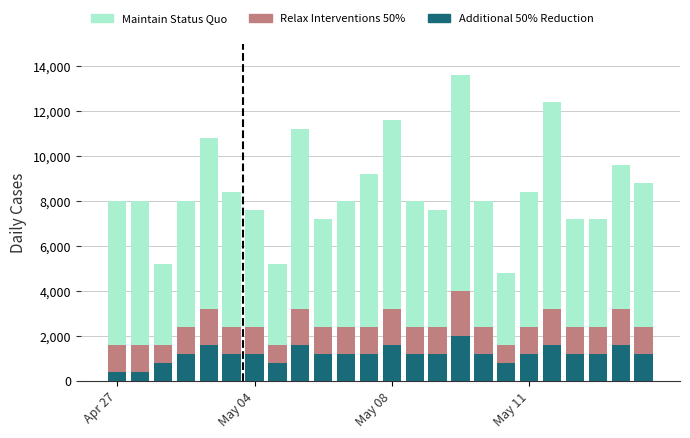

How many series are shown in this chart?

3